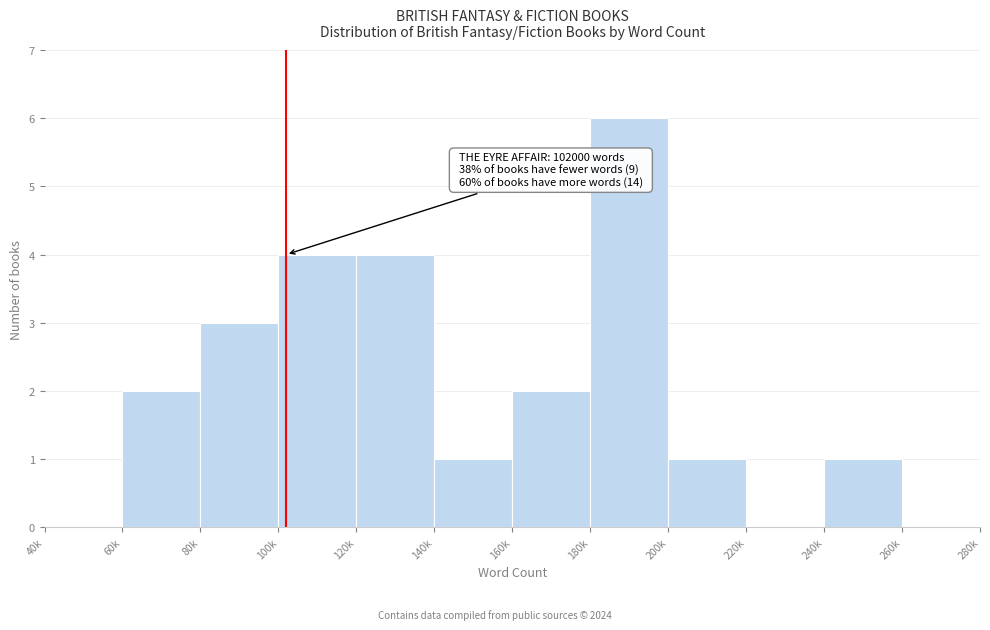

Reading left to right, list all the values displayed in this chart.

40k=0	60k=2	80k=3	100k=4	120k=4	140k=1	160k=2	180k=6	200k=1	220k=0	240k=1	260k=0